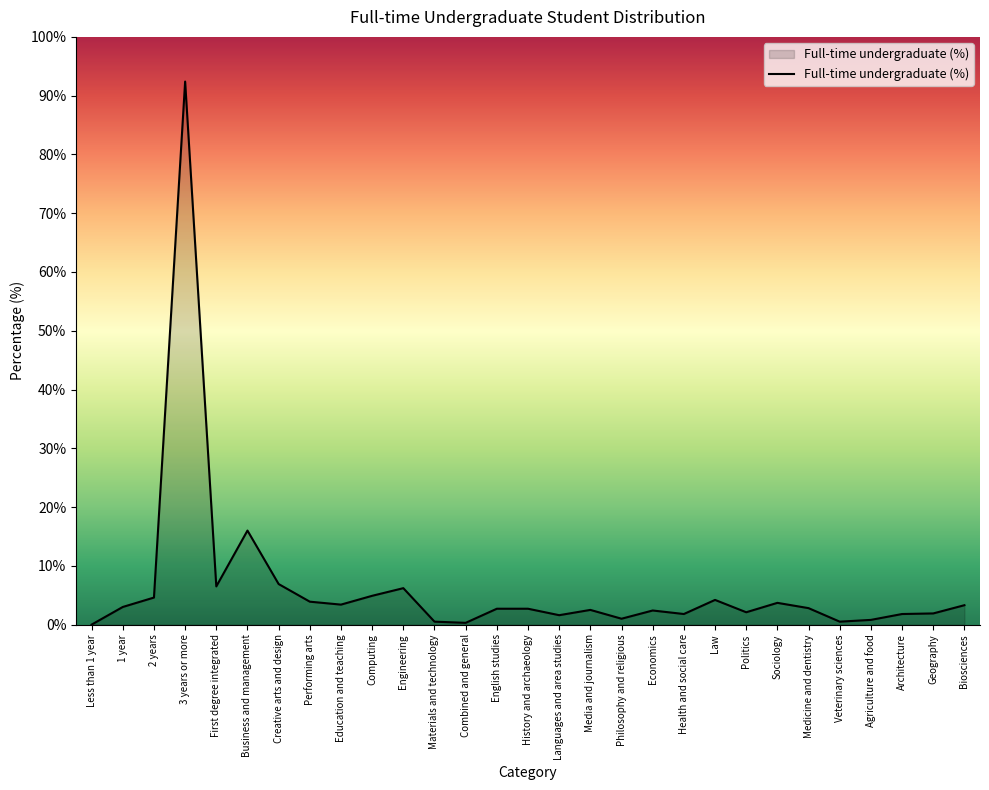

What is the change in value from 3 years or more to Agriculture and food?

-91.6